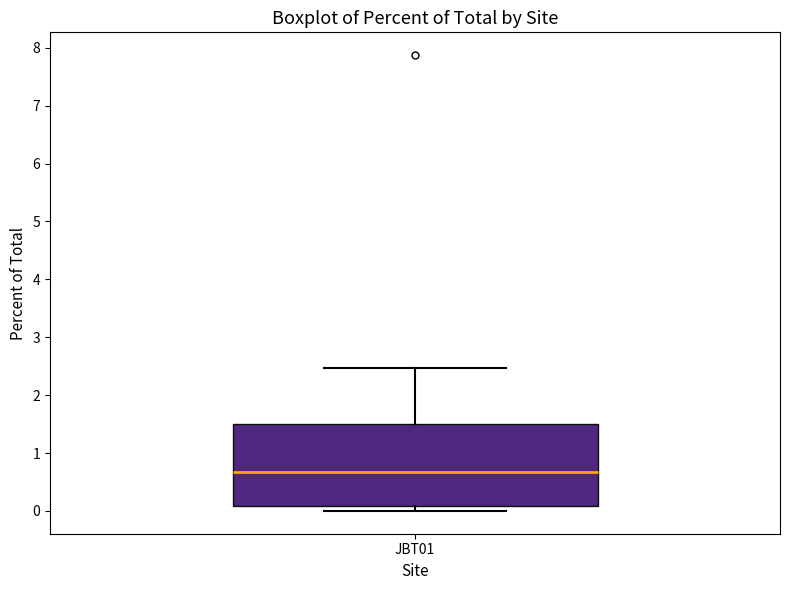

Transcribe this box plot: give where the median line is, the range the box spans, and where the two whiskers end, as read against the y-axis. The values are not printed on the chart, so give them approximately, as read against the axis.

median 0.7, box 0.1 to 1.5, whiskers 0.0 to 2.5